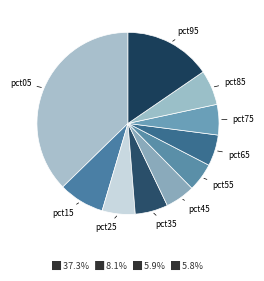

How many slices are in this pie chart?

10